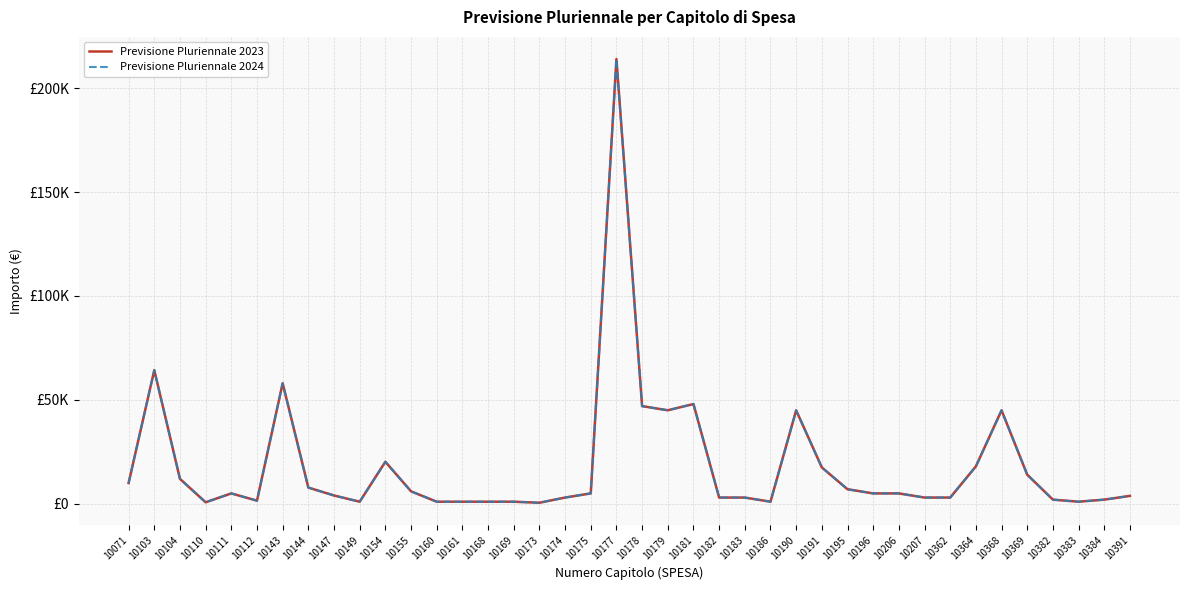

Does the chart have visible grid lines?

Yes